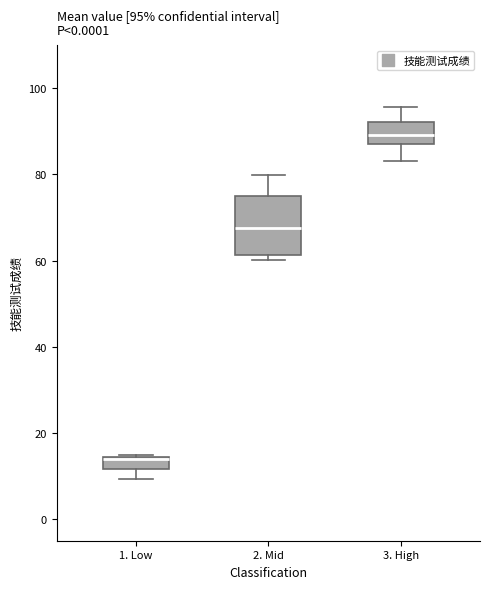

Which box is the tallest, from its lower edge to its upper edge?

2. Mid